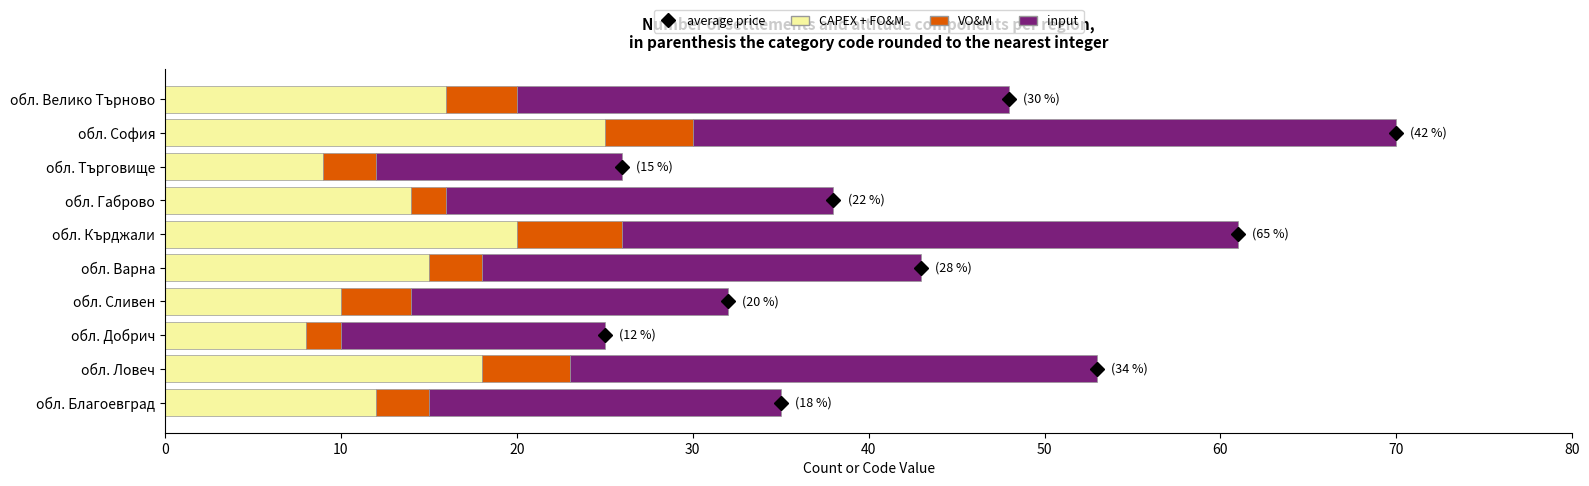

The value of CAPEX + FO&M at обл. Варна is 15. True or false?

True